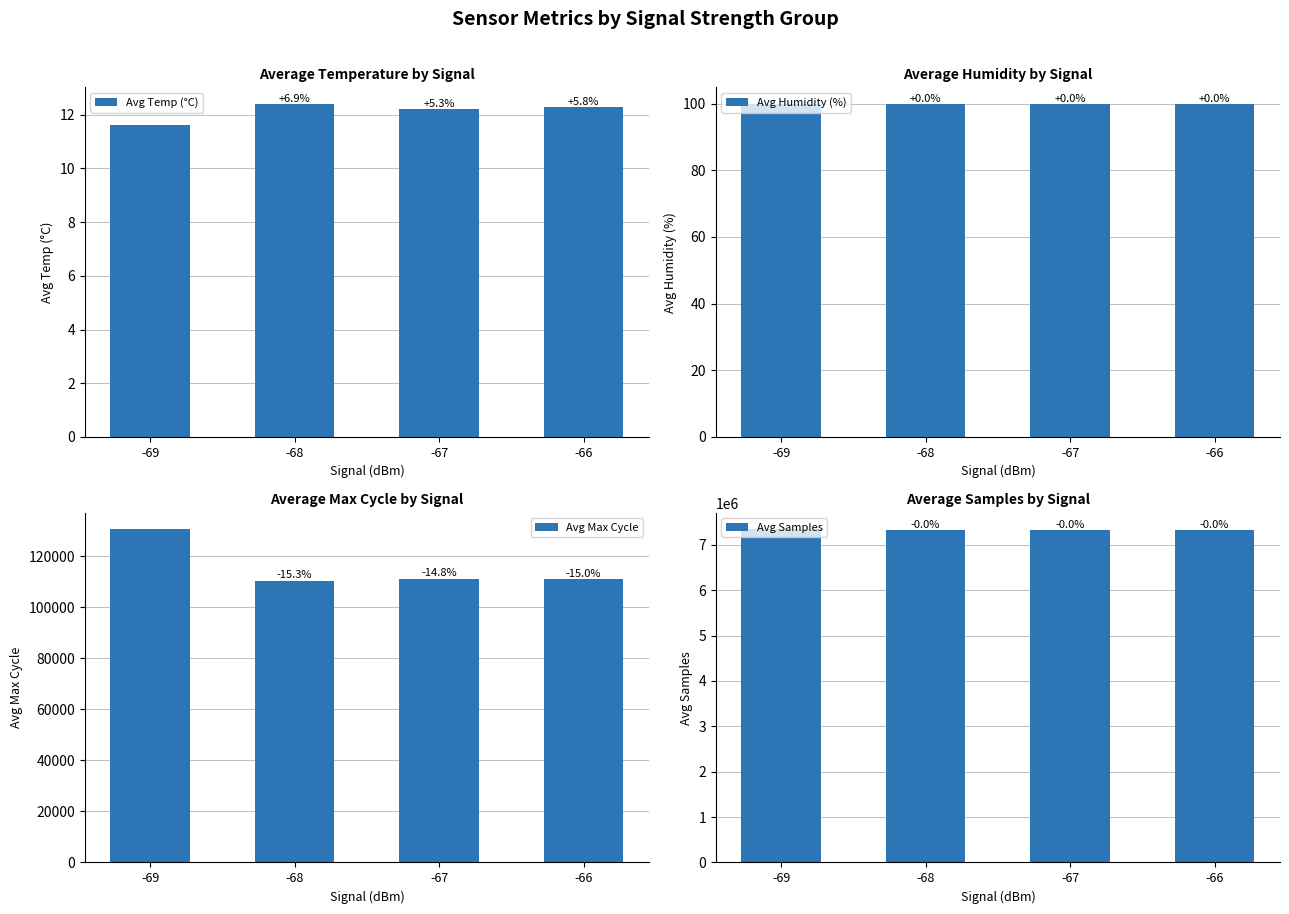

The Avg Humidity (%) series shows 166.0 at -67. True or false?

False